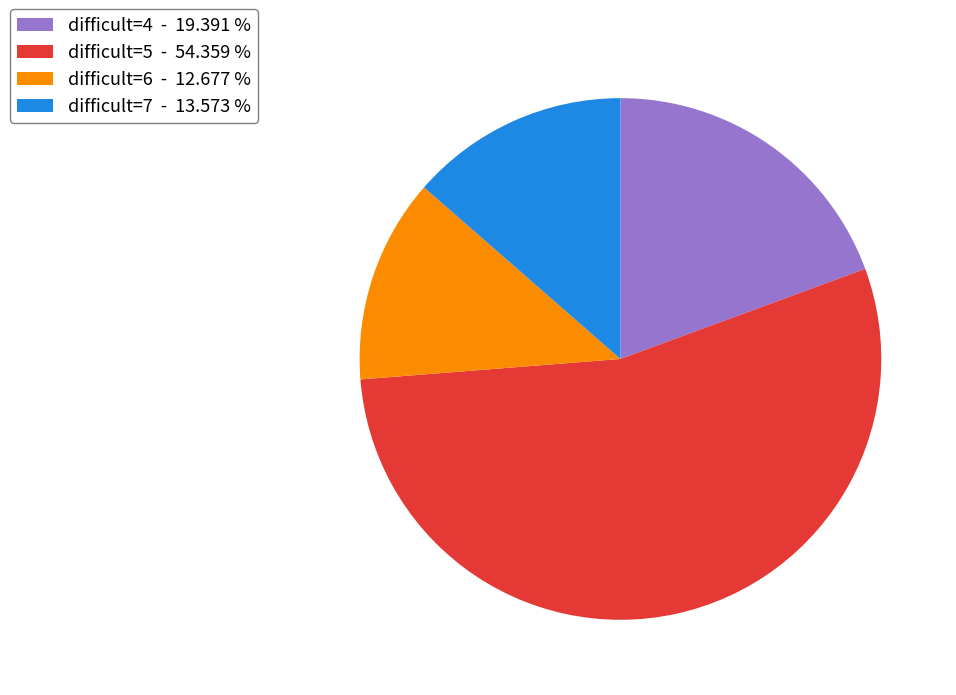

Rank the categories by value from highest to lowest.

difficult=5 - 54.359 %, difficult=4 - 19.391 %, difficult=7 - 13.573 %, difficult=6 - 12.677 %